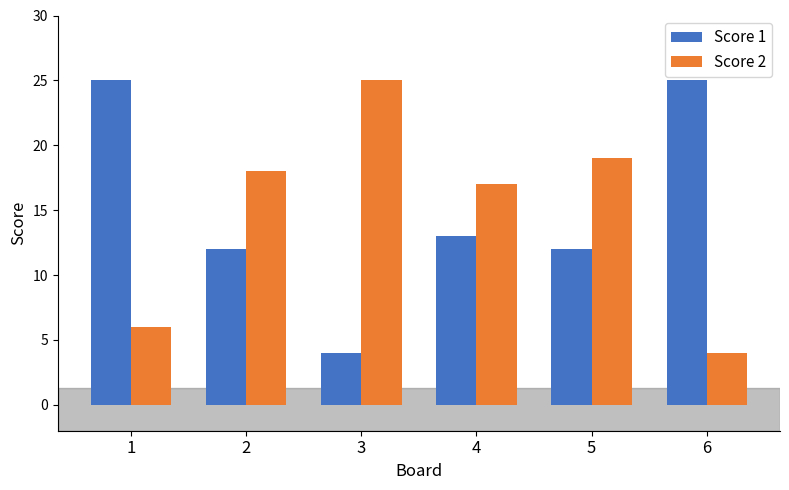

Does the chart contain any negative values?

No